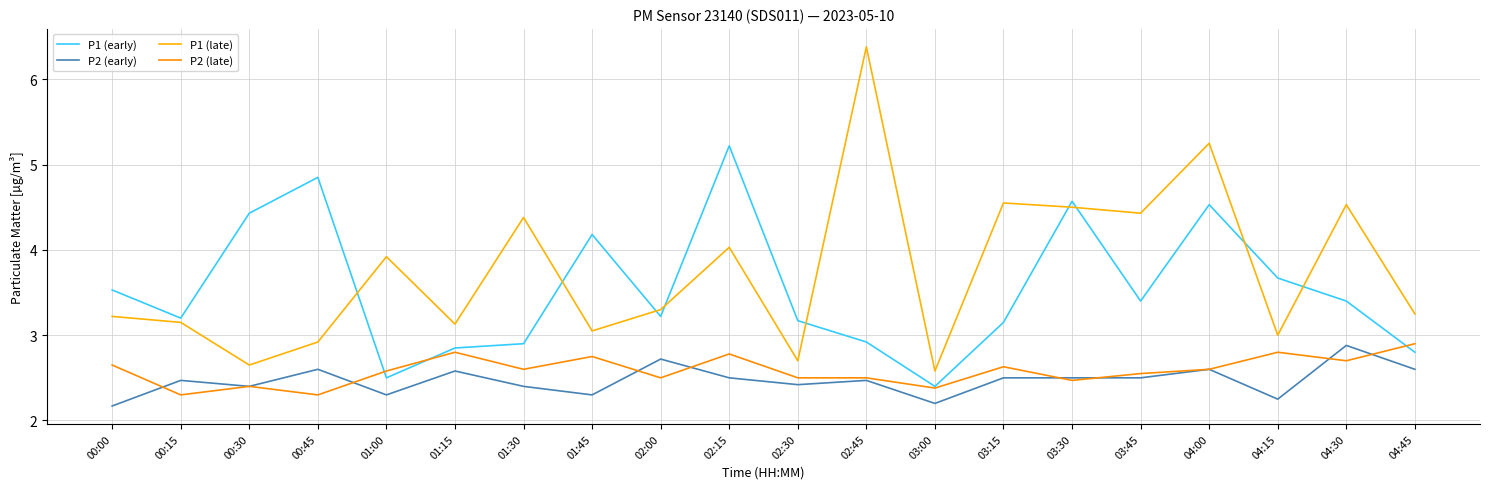

What are all the series names shown in the legend?

P1 (early), P2 (early), P1 (late), P2 (late)